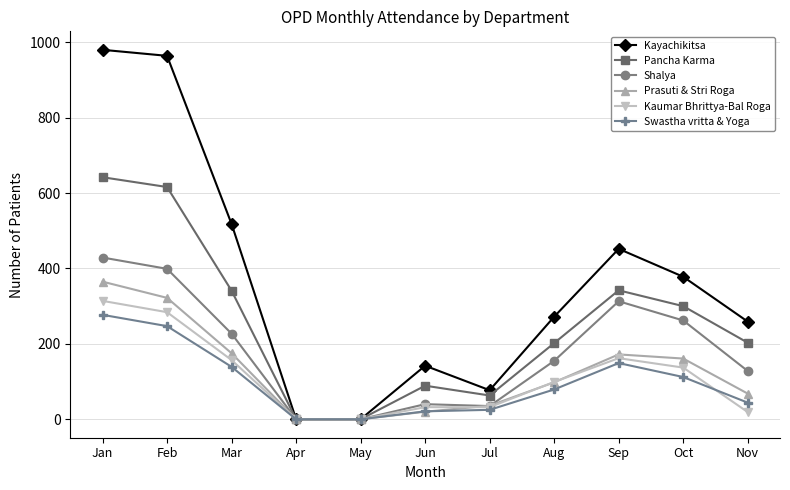

Which category has the highest value across all series?

Jan